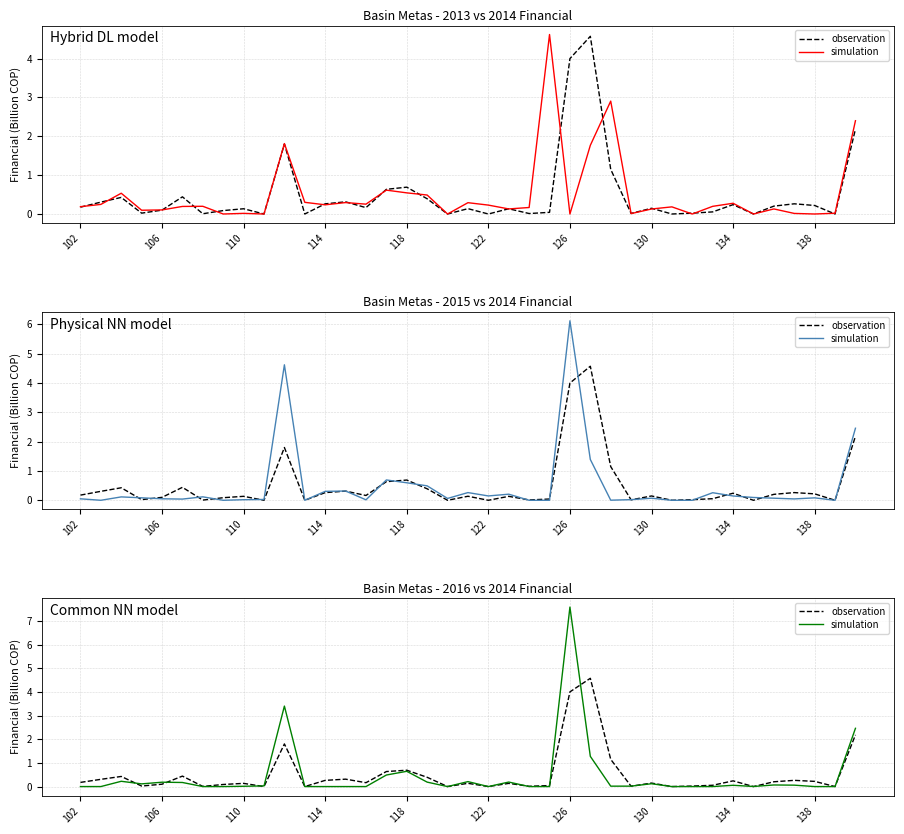

What is the approximate value of observation at 26?

1.1